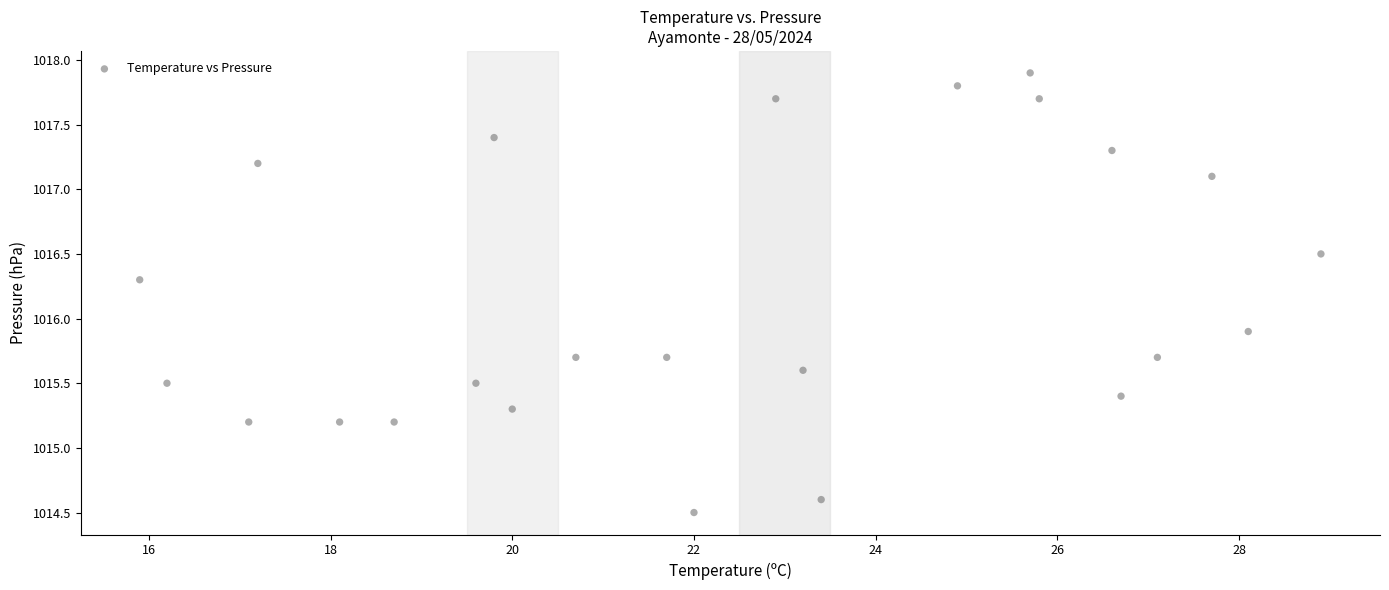

What is the range of Y values (max minus min)?

3.4